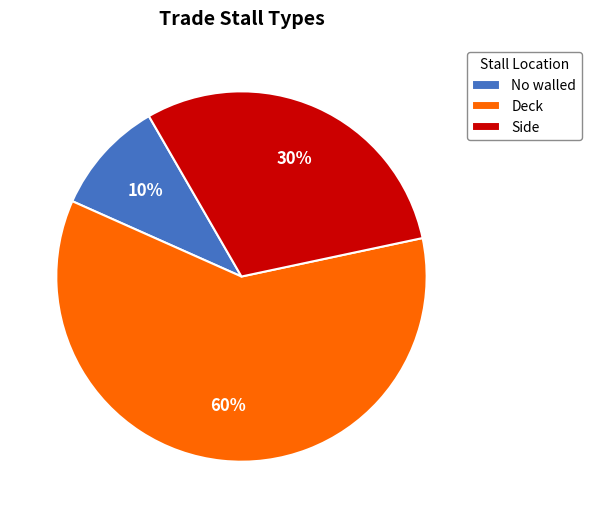

To the nearest percent, what portion does No walled represent?

10%